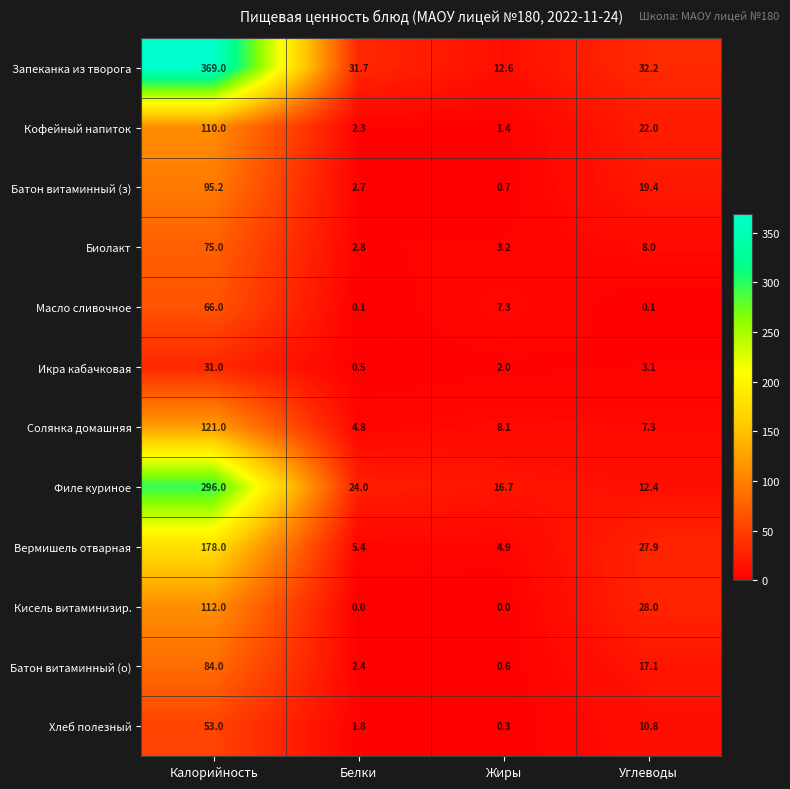

How many distinct data groups are displayed?

12